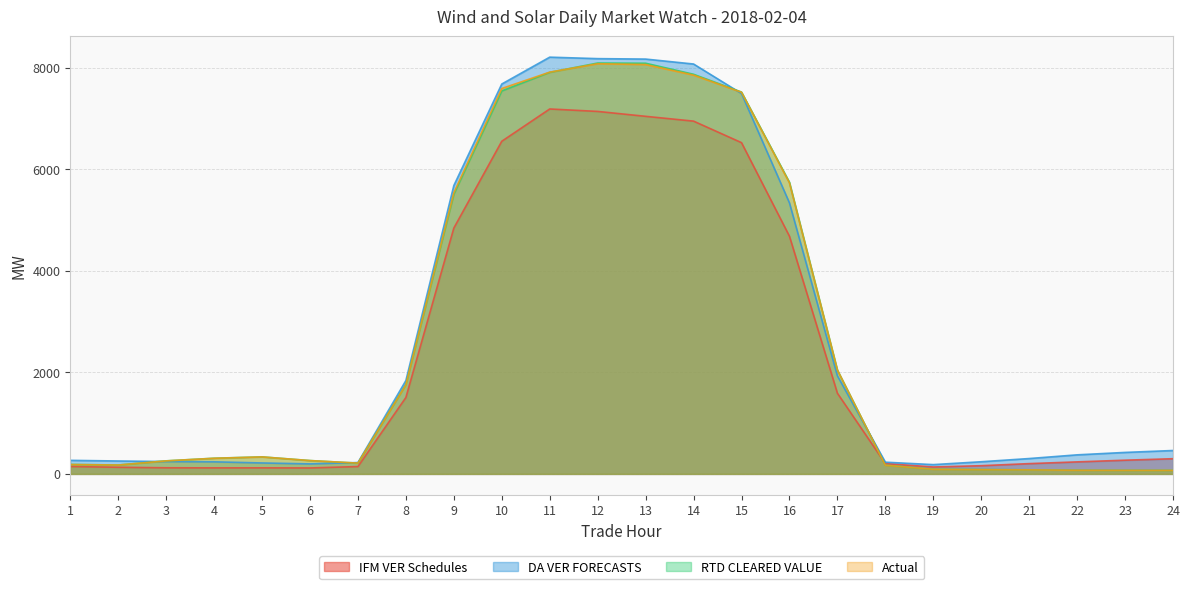

What is the sum of all RTD CLEARED VALUE values?

64456.5